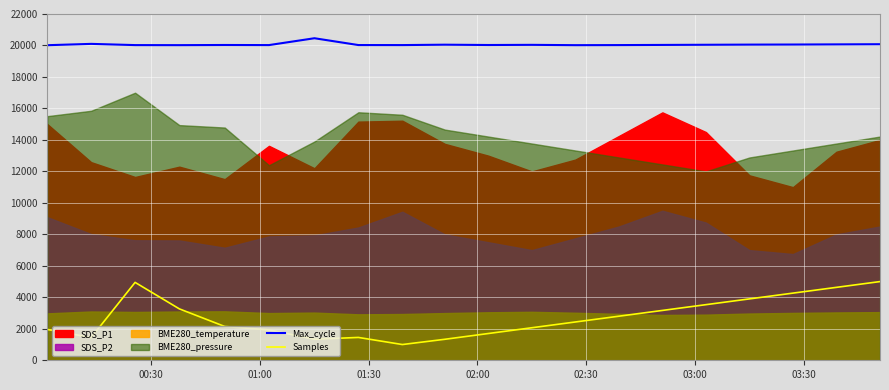

True or false: Max_cycle and Samples cross at least once.

False